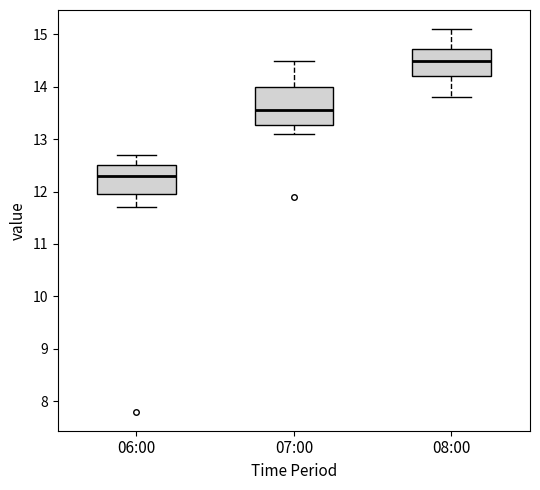

Reading left to right, read every box against the y-axis: the position of its median line, the range the box covers, and the ends of its whiskers. The values are not printed on the chart, so give them approximately, as read against the axis.

06:00: median 12.3, box 12.0 to 12.5, whiskers 11.7 to 12.7
07:00: median 13.6, box 13.3 to 14.0, whiskers 13.1 to 14.5
08:00: median 14.5, box 14.2 to 14.7, whiskers 13.8 to 15.1